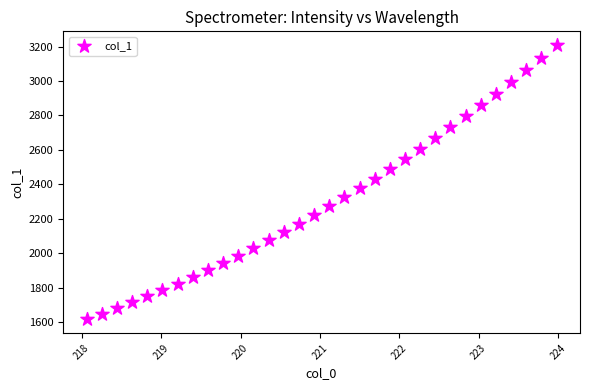

What is the range of X values (max minus min)?

5.9